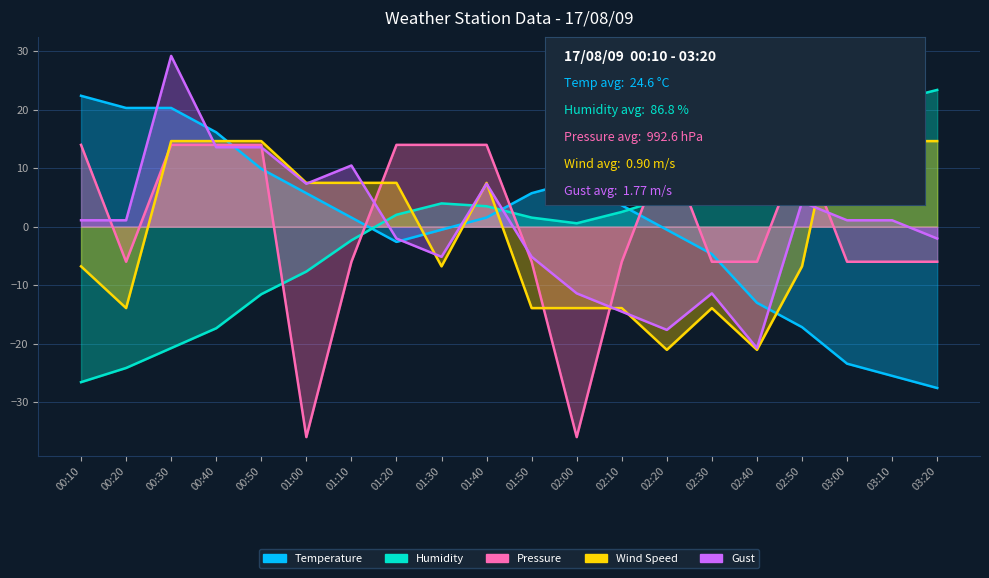

How many lines are shown in the chart?

5